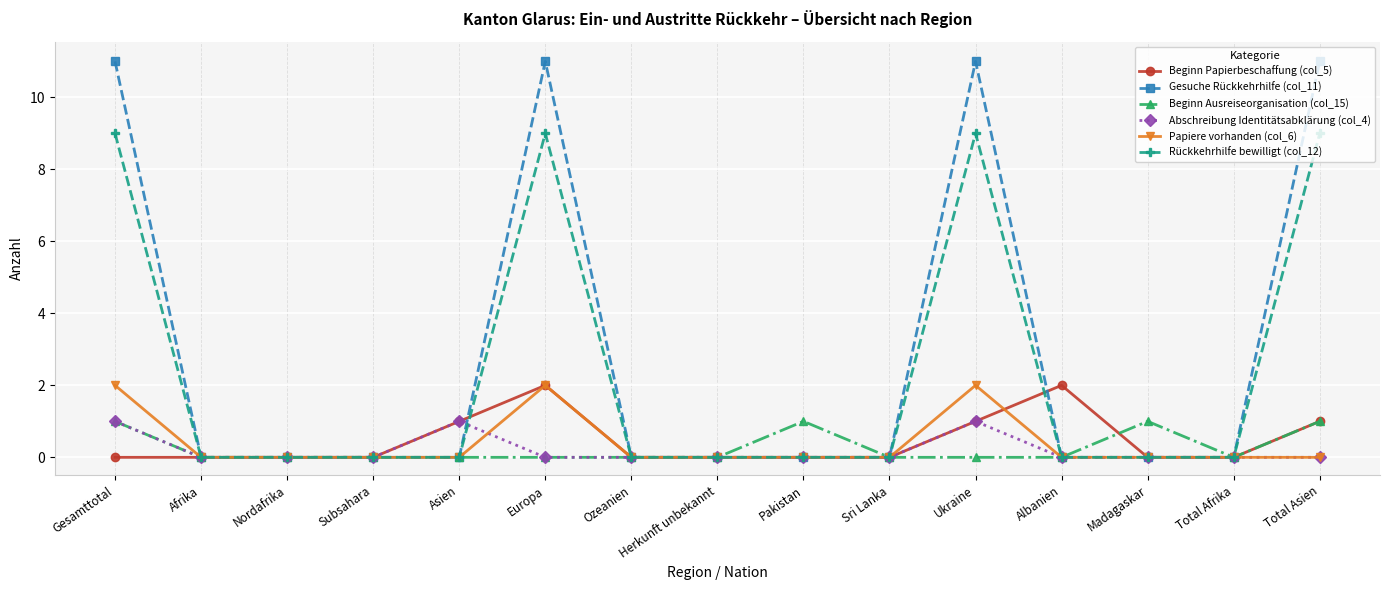

What is the label of the 8th point from the left?

Herkunft unbekannt